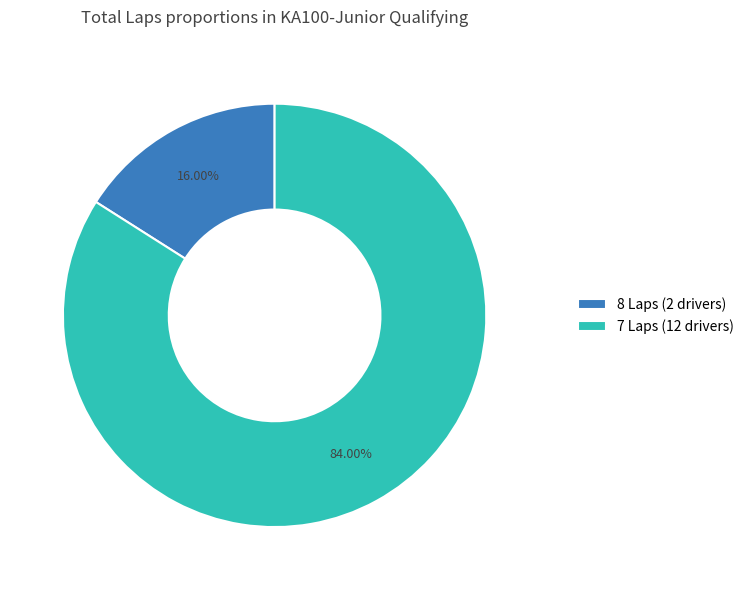

Rank the categories by value from highest to lowest.

7 Laps (12 drivers), 8 Laps (2 drivers)